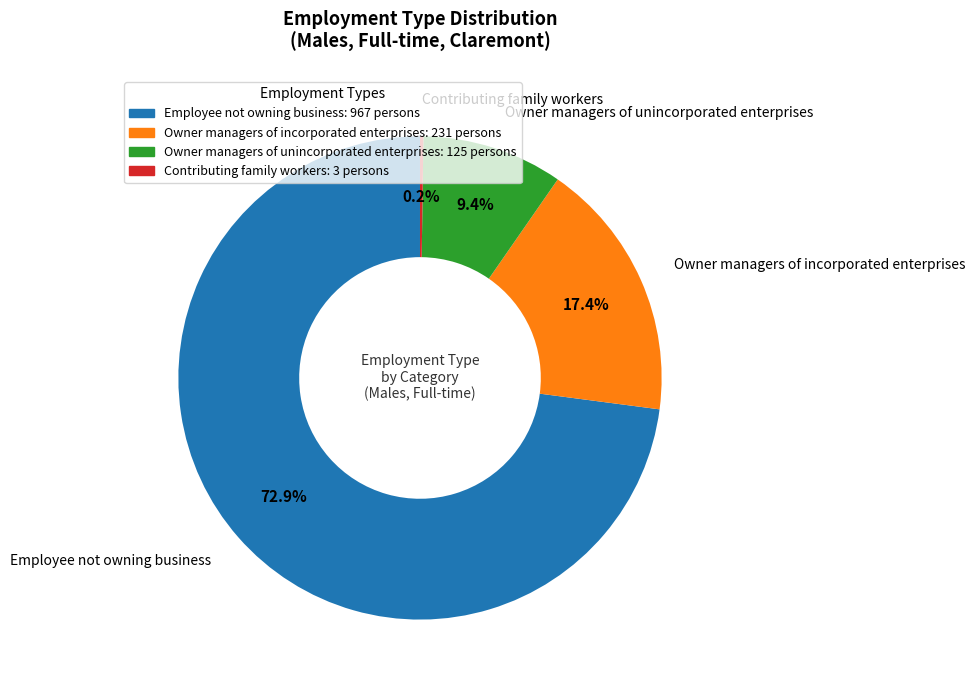

Is there a majority slice in this chart?

Yes